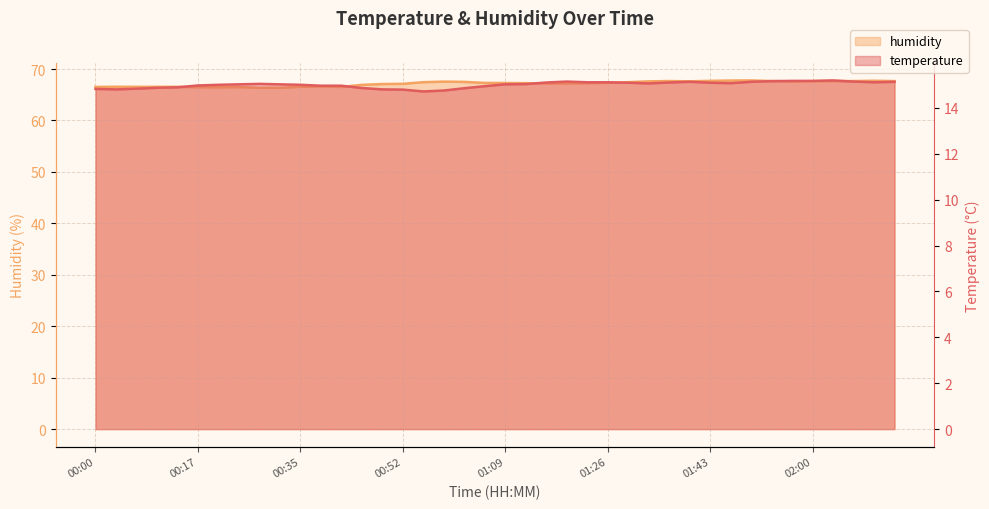

In temperature, how many points are lower than both neighbors (excluding endpoints)?

5